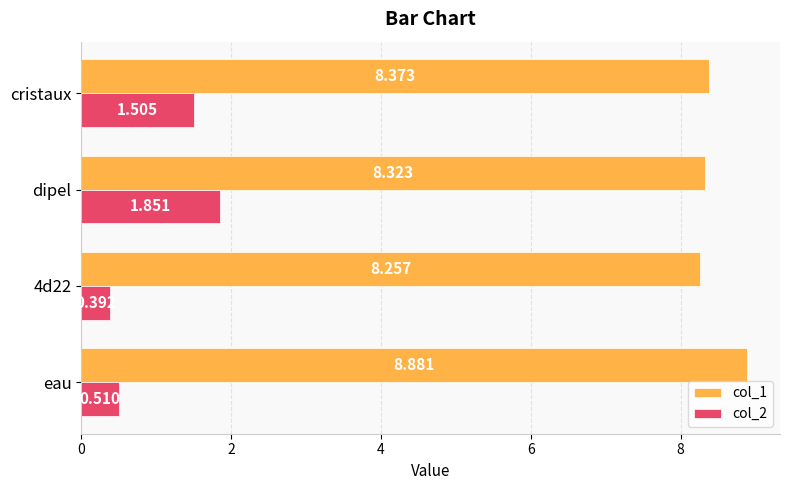

At which label does col_1 reach its peak?

eau